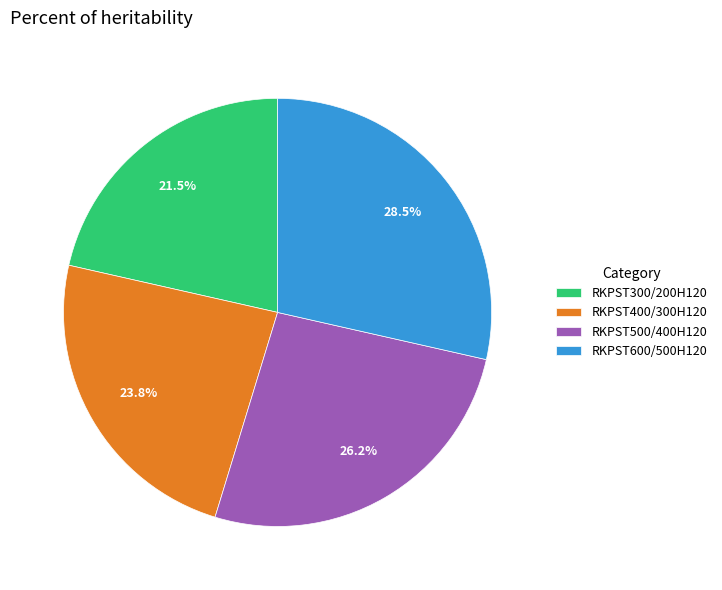

Which slice is the largest?

RKPST600/500H120